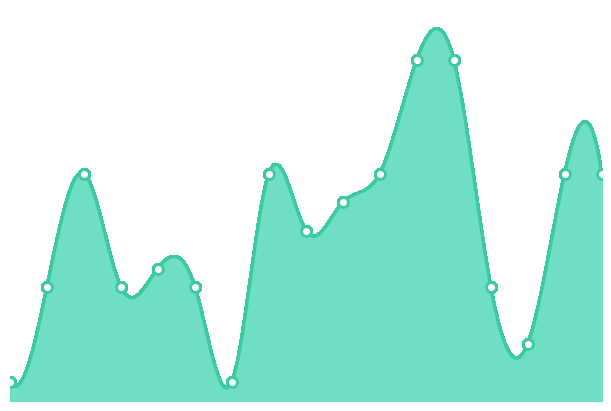

Which has a higher value, 2018-07-07 or 2018-11-09?

2018-11-09